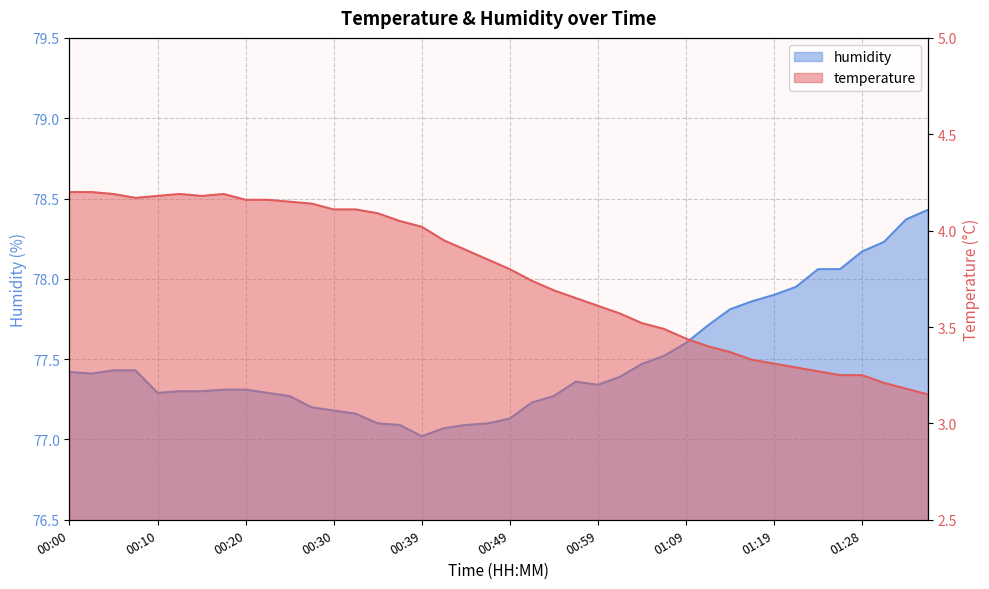

Which label corresponds to the largest value in the chart?

01:36